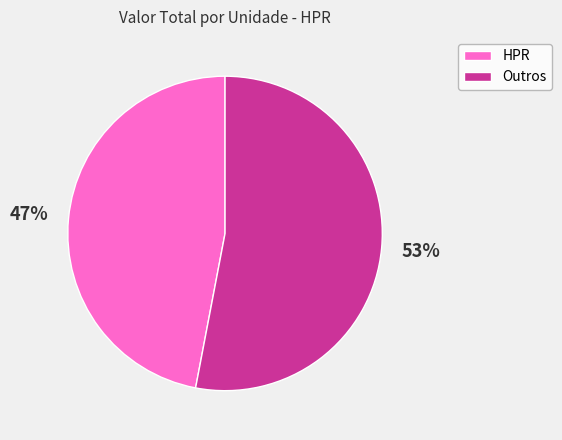

How many slices are in this pie chart?

2